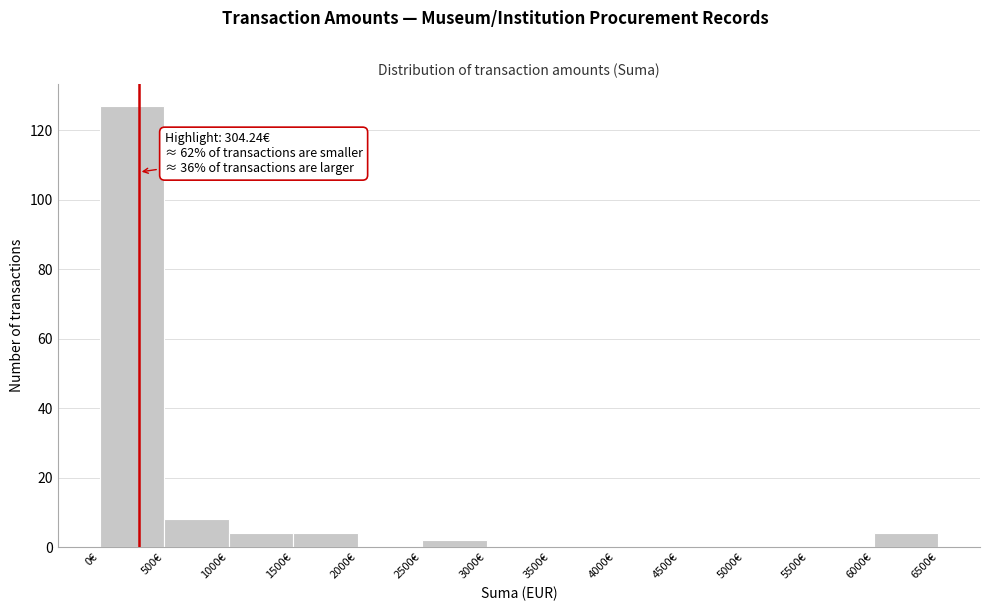

Which range on the x-axis has the tallest bar?

0 to 500